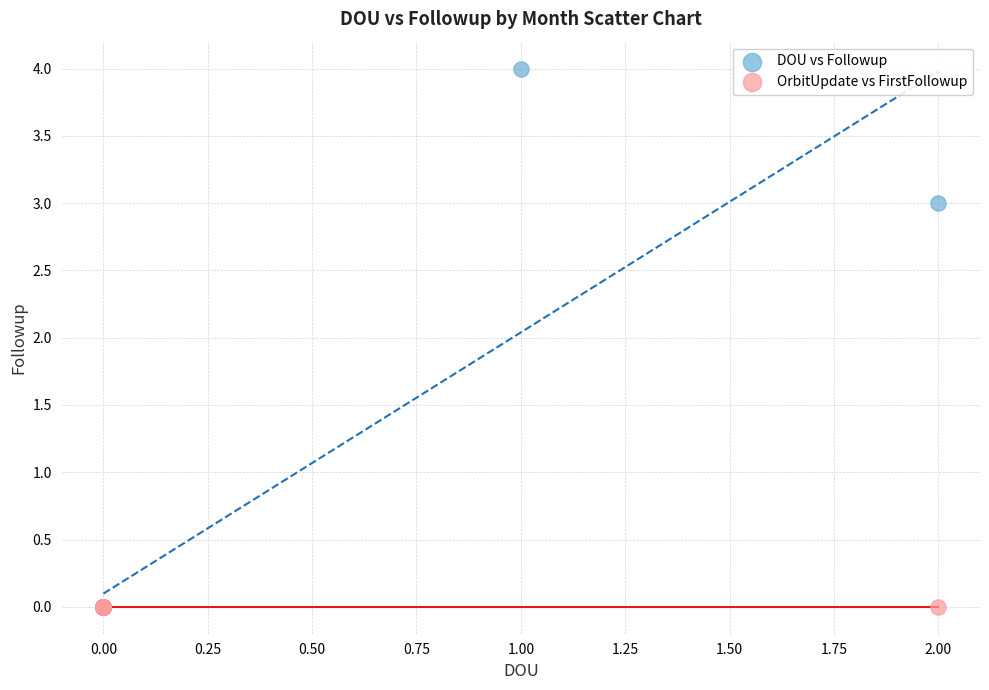

Which series reaches the maximum Y coordinate?

DOU vs Followup